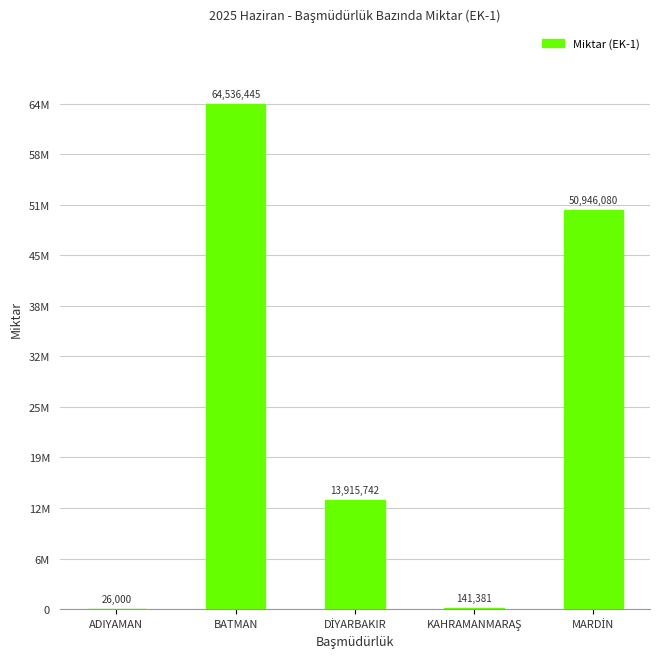

Are the bars horizontal?

No